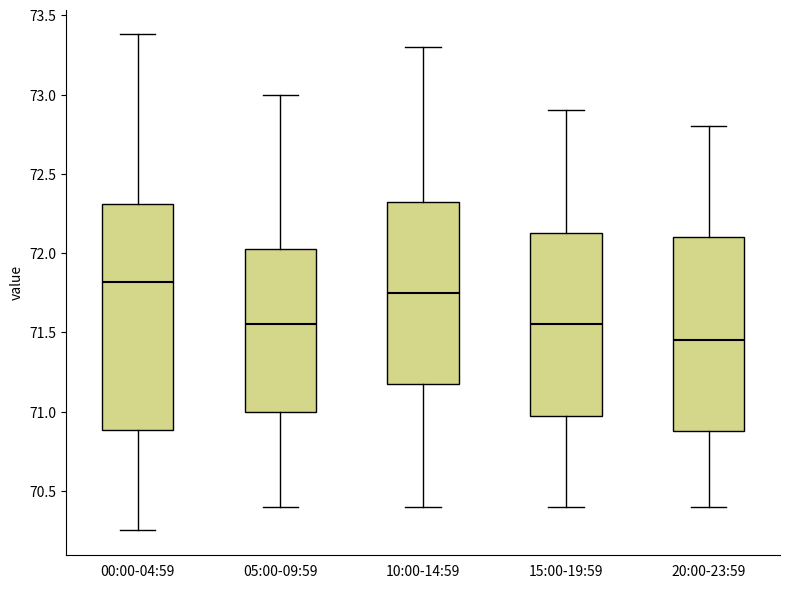

Reading left to right, read every box against the y-axis: the position of its median line, the range the box covers, and the ends of its whiskers. The values are not printed on the chart, so give them approximately, as read against the axis.

00:00-04:59: median 71.80, box 70.90 to 72.30, whiskers 70.25 to 73.40
05:00-09:59: median 71.55, box 71.00 to 72.05, whiskers 70.40 to 73.00
10:00-14:59: median 71.75, box 71.20 to 72.35, whiskers 70.40 to 73.30
15:00-19:59: median 71.55, box 71.00 to 72.15, whiskers 70.40 to 72.90
20:00-23:59: median 71.45, box 70.90 to 72.10, whiskers 70.40 to 72.80